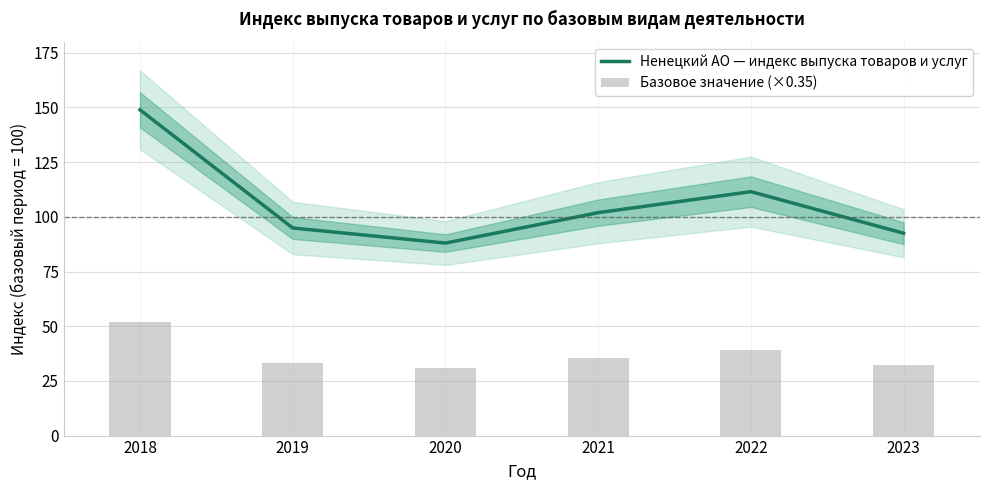

At which category is the sum across all series the highest?

2018